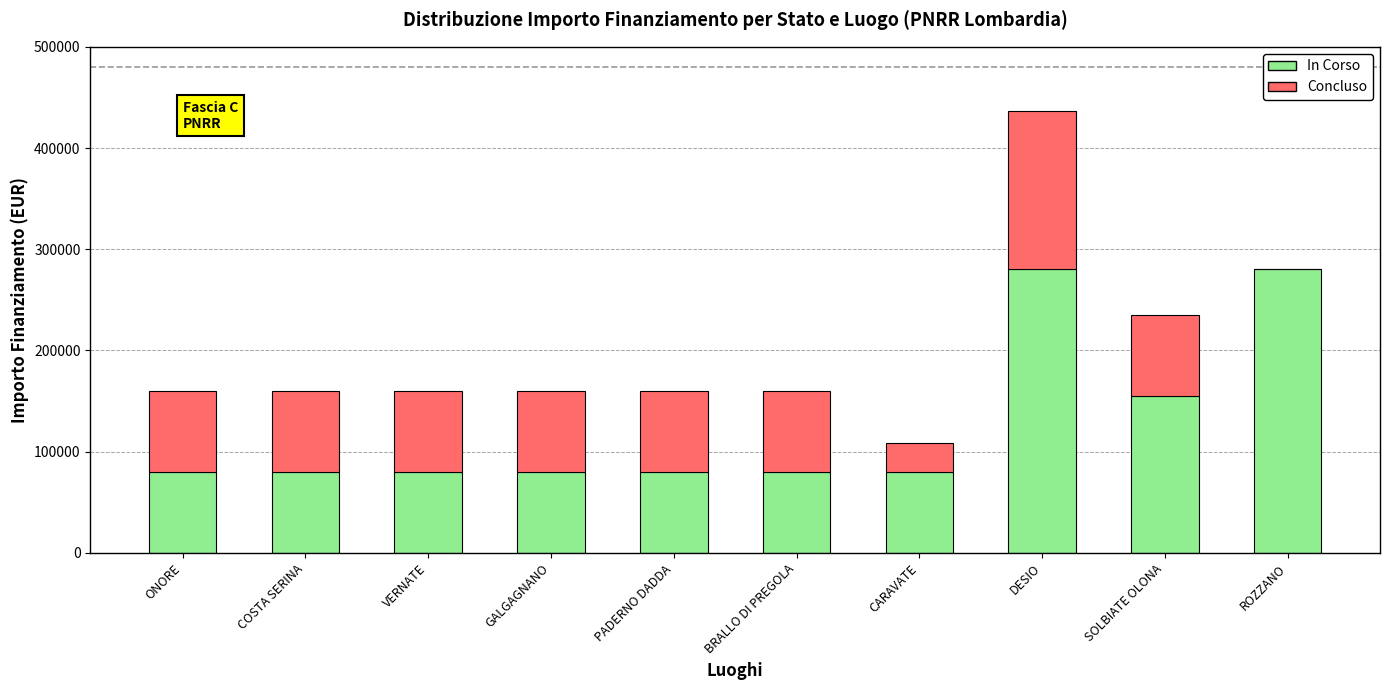

How many data points does each series have?

10